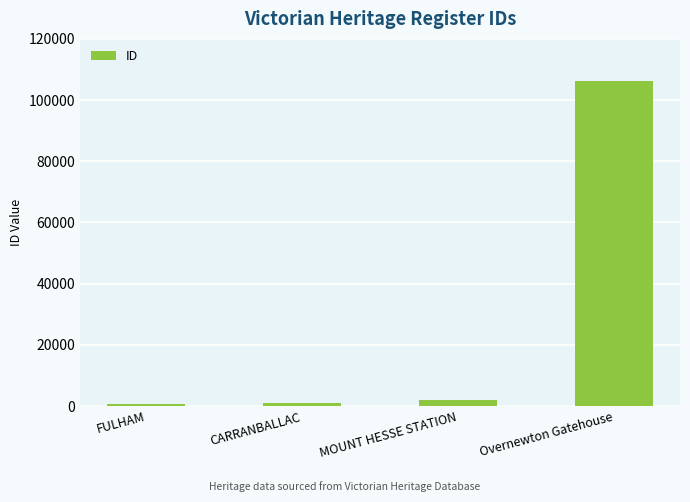

True or false: the data shows 106271 at Overnewton Gatehouse.

True